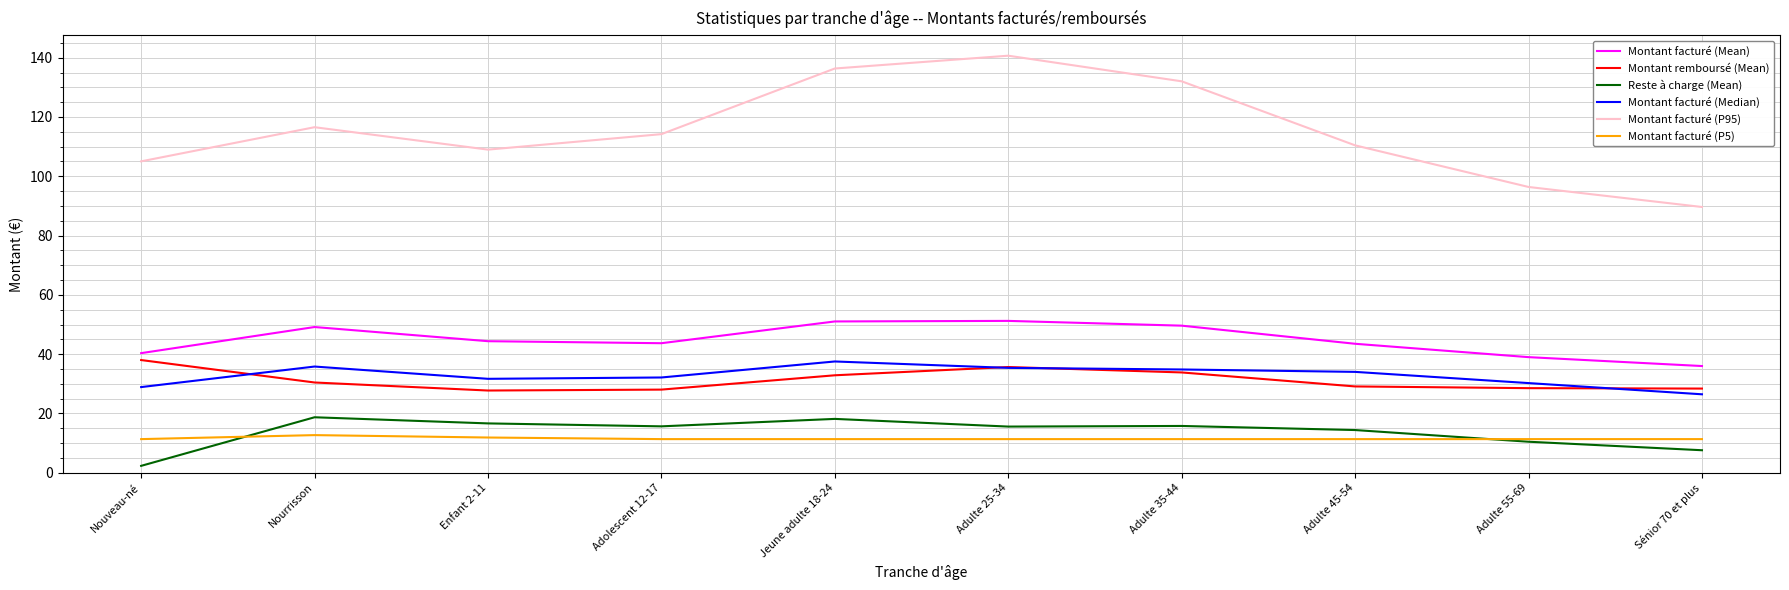

At which category does the chart reach its minimum across all series?

Nouveau-né